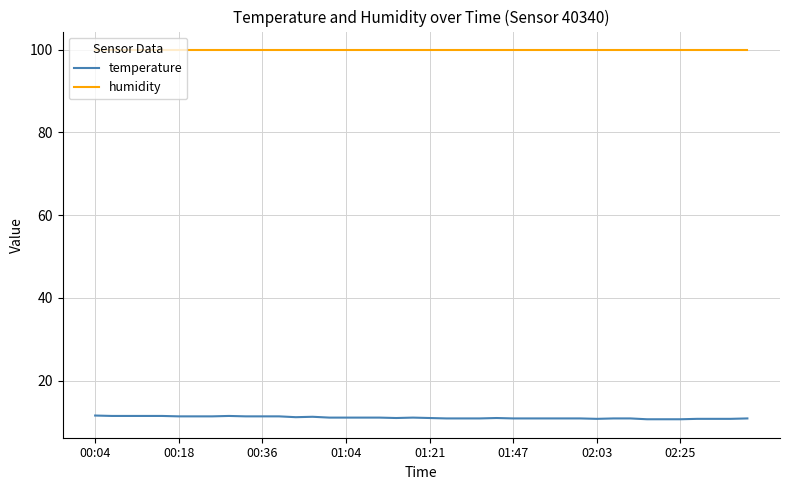

True or false: temperature and humidity intersect in this chart.

False